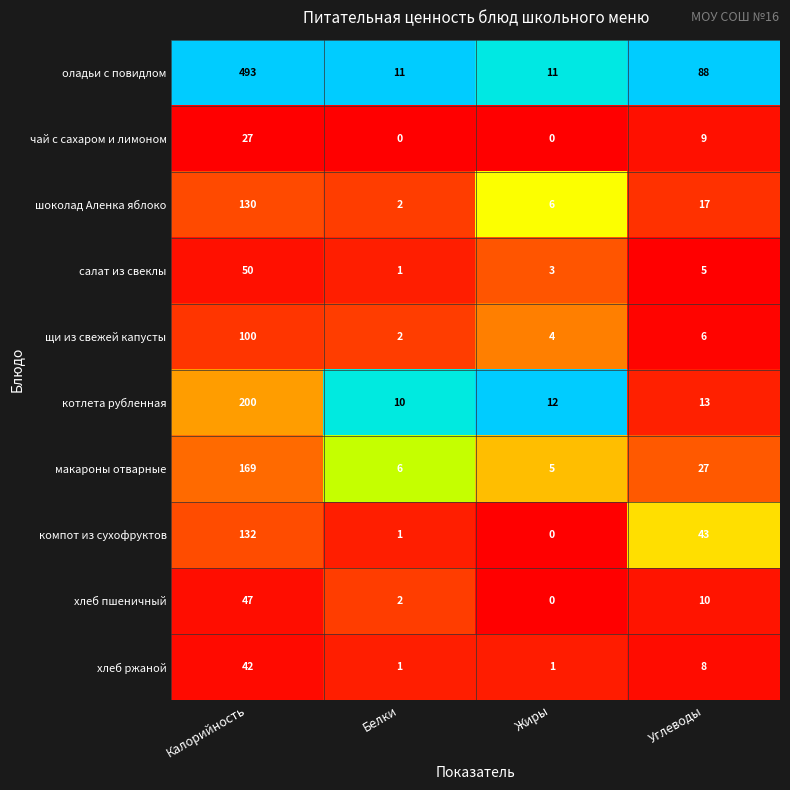

How many categories are shown in the chart?

4